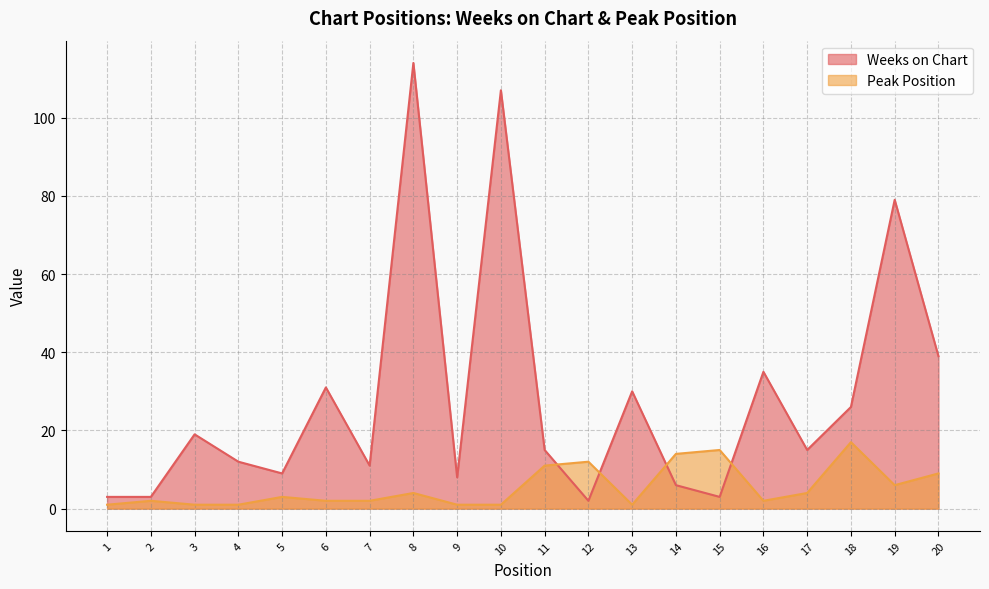

Which series has the largest total across all categories?

Weeks on Chart